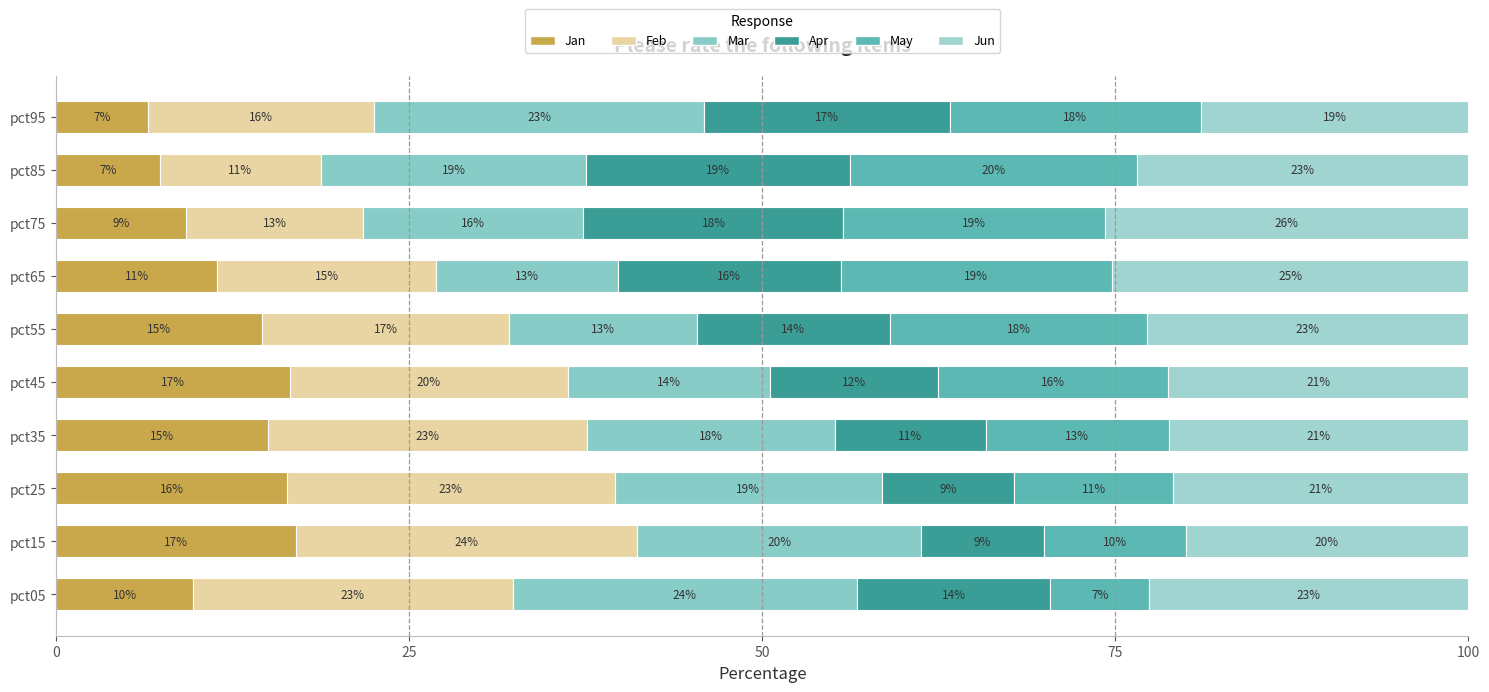

Reading left to right, list all the values displayed in this chart.

Jan: 9.7	17.0	16.3	15.0	16.5	14.6	11.4	9.2	7.3	6.5
Feb: 22.6	24.1	23.2	22.6	19.7	17.5	15.5	12.5	11.4	16.0
Mar: 24.3	20.1	18.9	17.6	14.3	13.3	12.9	15.6	18.8	23.3
Apr: 13.7	8.7	9.4	10.7	11.9	13.6	15.8	18.4	18.7	17.4
May: 7.0	10.1	11.2	13.0	16.3	18.3	19.2	18.5	20.3	17.8
Jun: 22.6	20.0	20.9	21.2	21.3	22.7	25.2	25.7	23.5	18.9